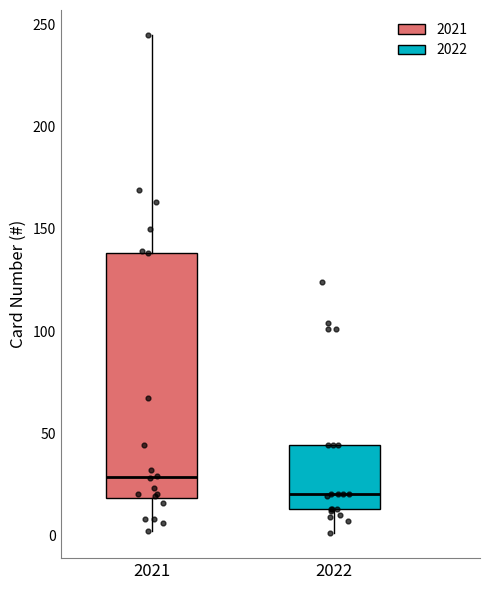

Where does the median line of the box at x = 2021 sit on the y-axis? The values are not printed on the chart, so give them approximately, as read against the axis.

30